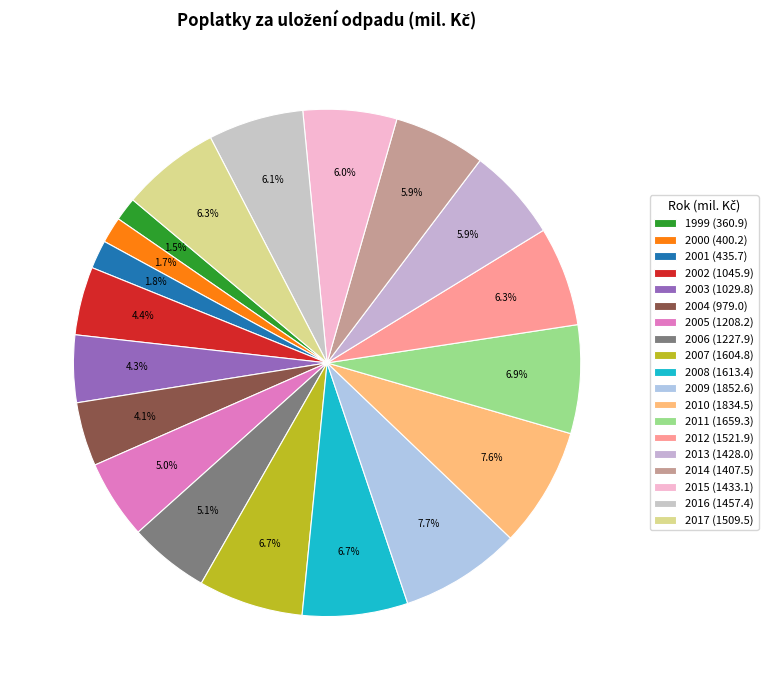

What is the change in value from 1999 to 2010?

+1473.6